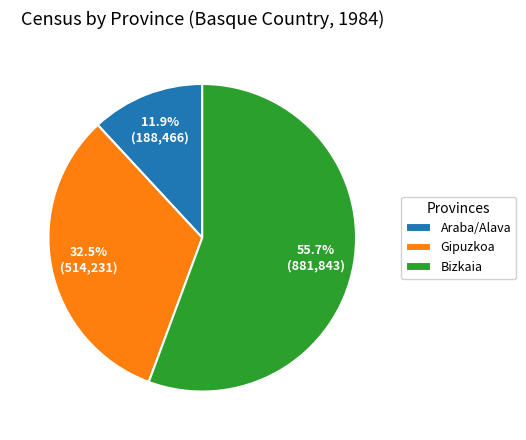

Count the number of slices in the pie.

3